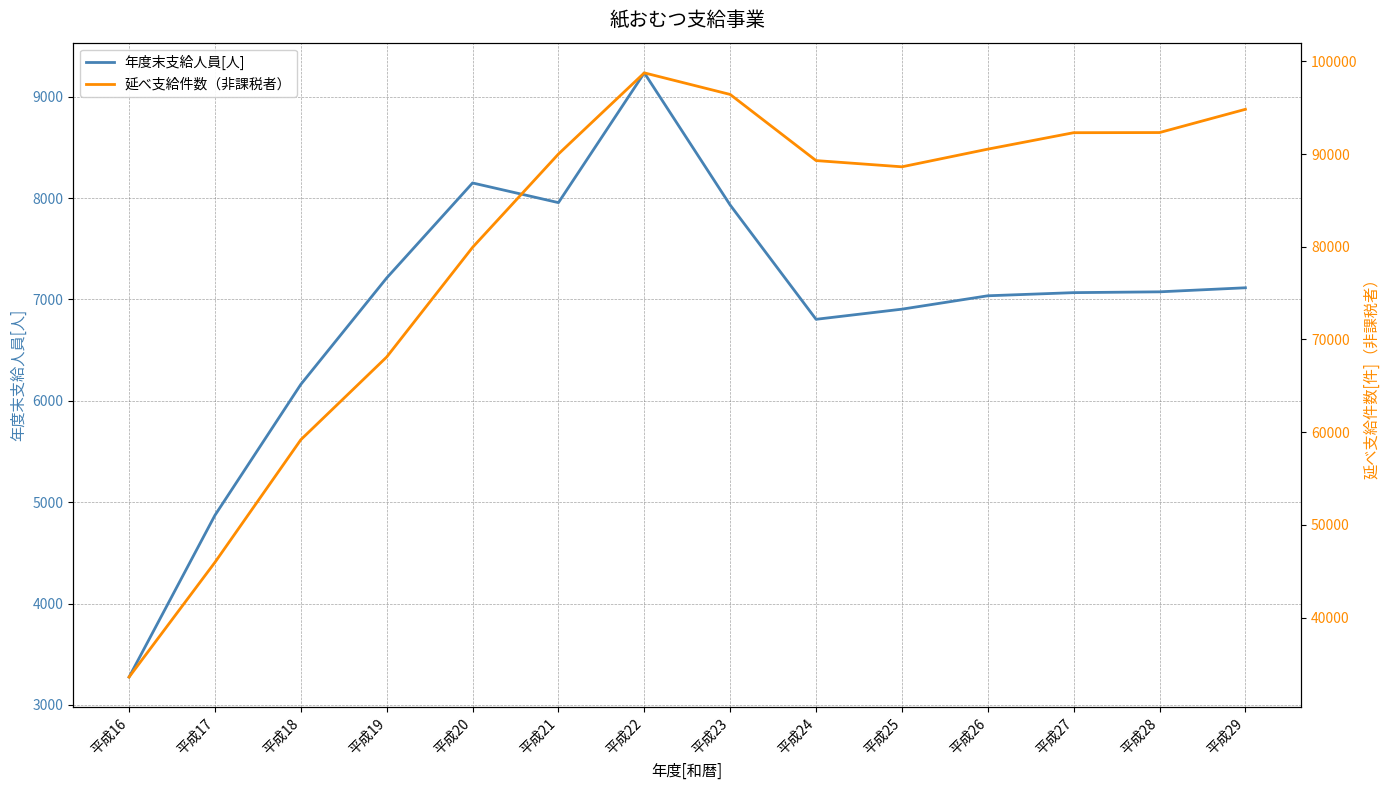

The 延べ支給件数（非課税者） series shows 59185 at 平成18. True or false?

True